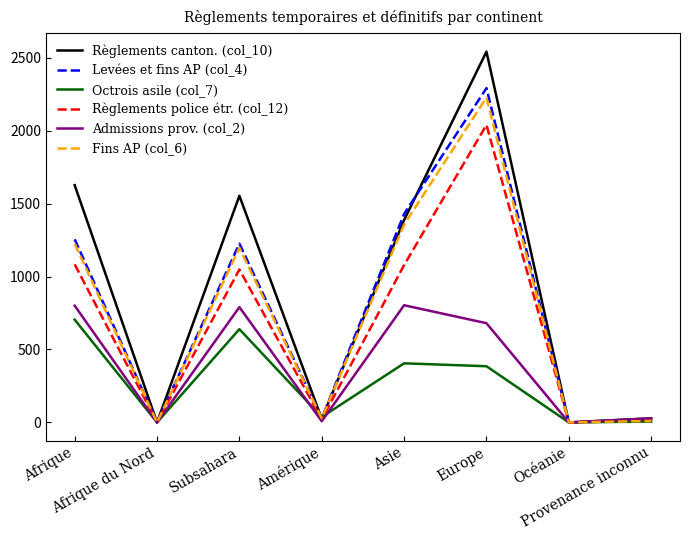

The Règlements canton. (col_10) series shows 1843 at Asie. True or false?

False